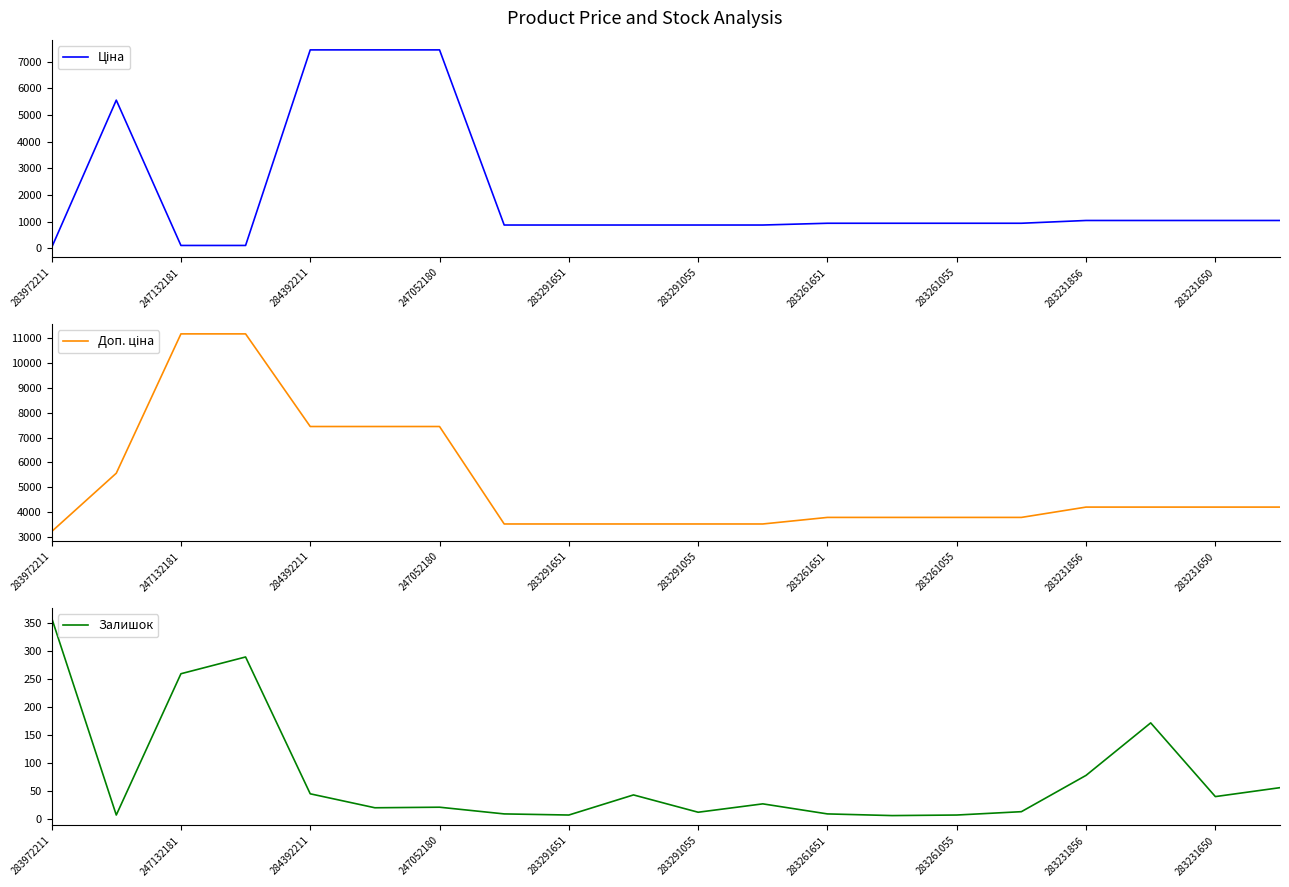

Which series has the largest range (max minus min)?

Доп. ціна